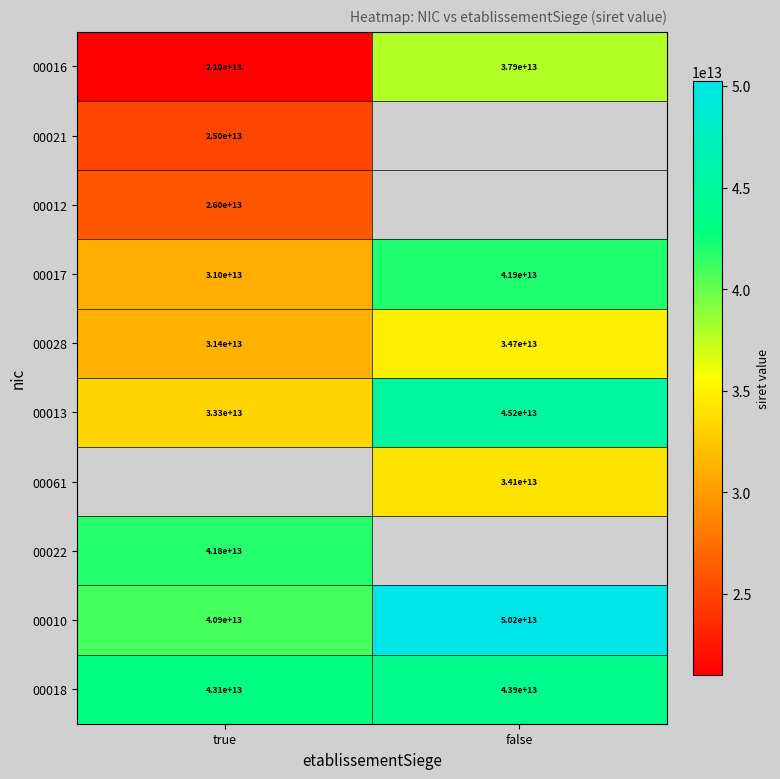

Is the value of 00010 at false greater than the value of 00012 at true?

Yes